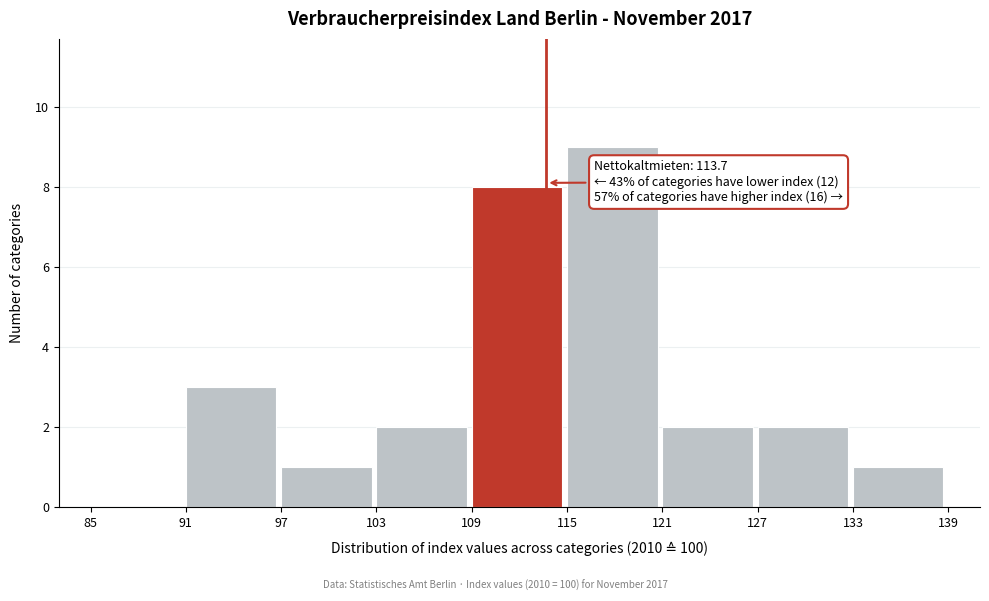

Which range on the x-axis has the tallest bar?

115 to 121